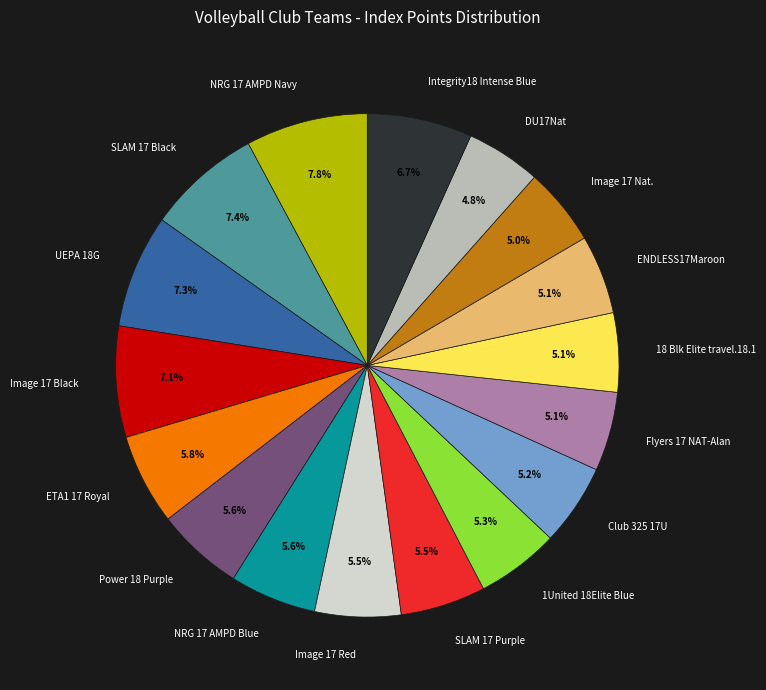

To the nearest percent, what is the combined percentage of DU17Nat and ETA1 17 Royal?

11%